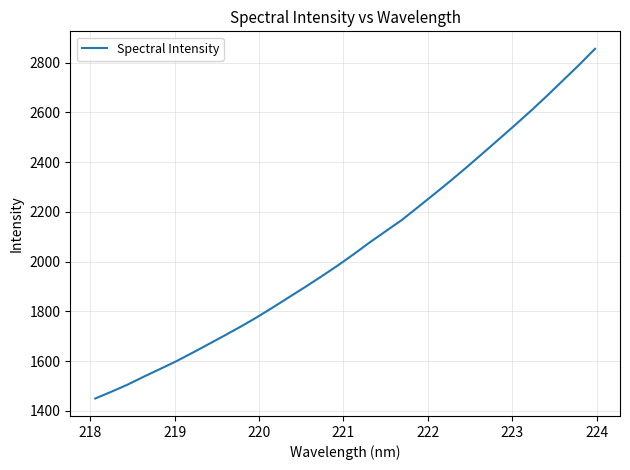

What is the minimum value shown in the chart?

1450.0